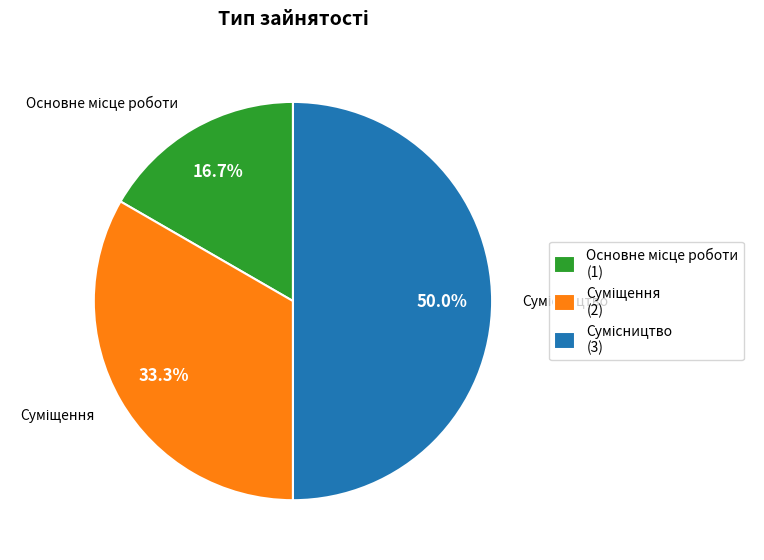

To the nearest percent, what portion does Суміщення represent?

33%